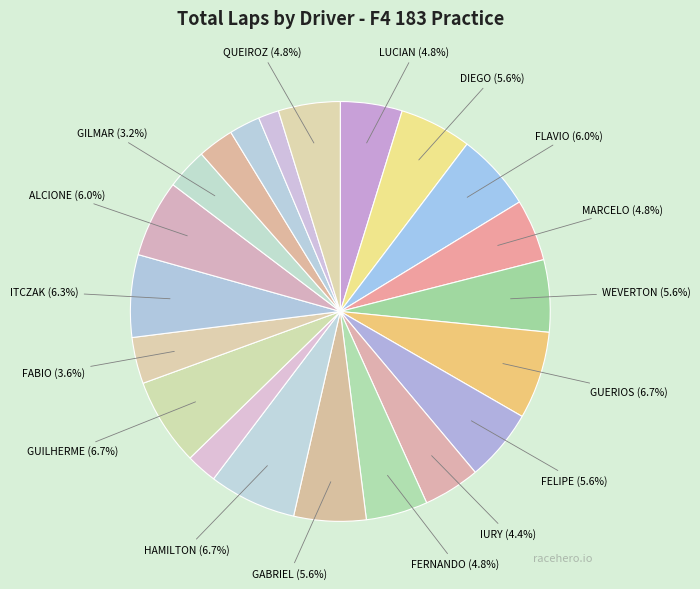

How many slices are in this pie chart?

21